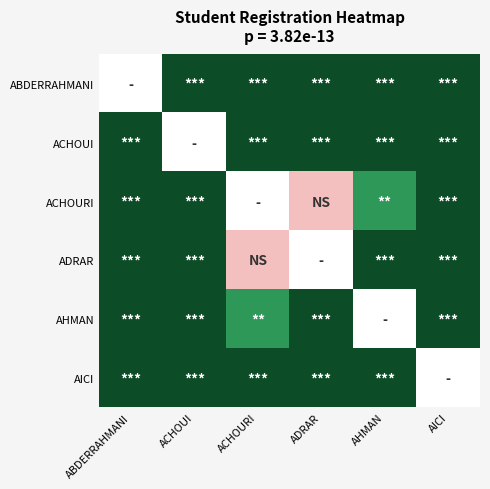

Which label corresponds to the largest value in the chart?

ACHOUI